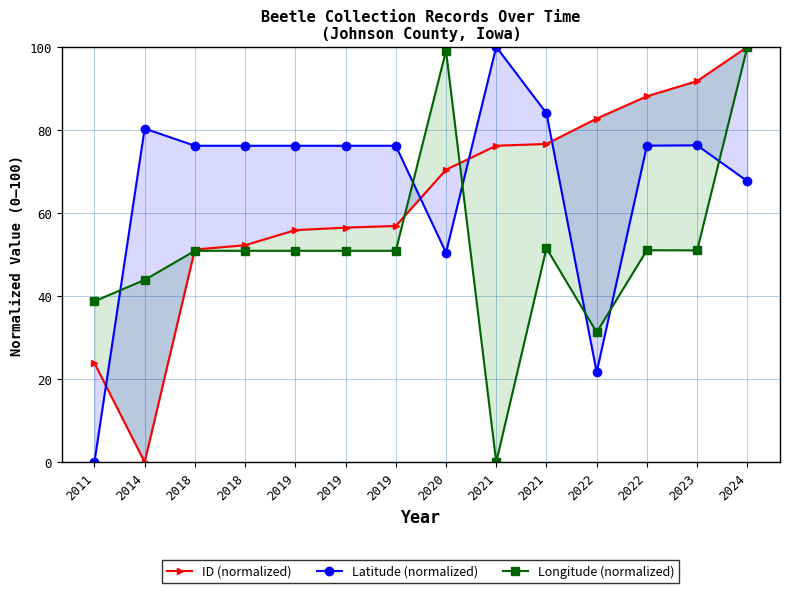

Reading left to right, transcribe all the data shown in this chart.

ID (normalized): 2011=23.8	2014=0.0	2018=51.2	2018=52.2	2019=55.9	2019=56.5	2019=56.9	2020=70.4	2021=76.2	2021=76.6	2022=82.7	2022=88.1	2023=91.8	2024=100.0
Latitude (normalized): 2011=0.0	2014=80.3	2018=76.2	2018=76.2	2019=76.2	2019=76.2	2019=76.2	2020=50.4	2021=100.0	2021=84.0	2022=21.7	2022=76.2	2023=76.3	2024=67.6
Longitude (normalized): 2011=38.7	2014=43.9	2018=50.9	2018=50.9	2019=50.9	2019=50.9	2019=50.9	2020=99.1	2021=0.0	2021=51.5	2022=31.3	2022=51.0	2023=51.0	2024=100.0